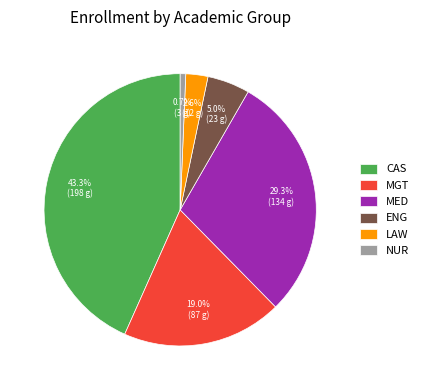

Is it true that LAW is 3% of the pie?

True